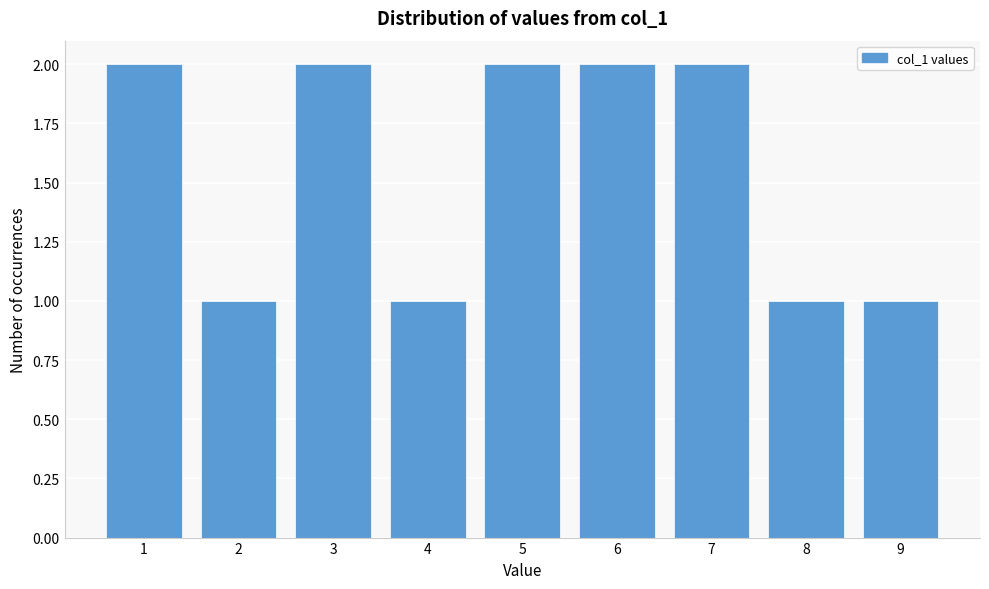

Reading right to left, extract all data points from this chart.

1	1	2	2	2	1	2	1	2